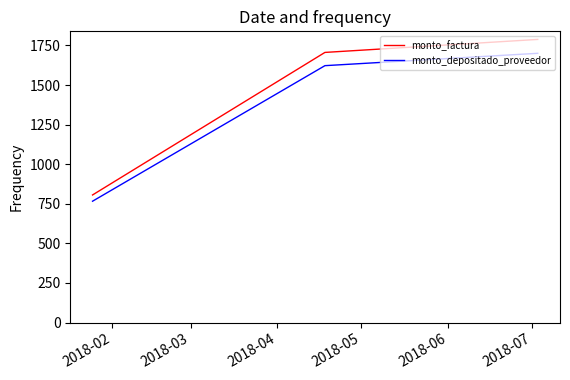

What are all the series names shown in the legend?

monto_factura, monto_depositado_proveedor